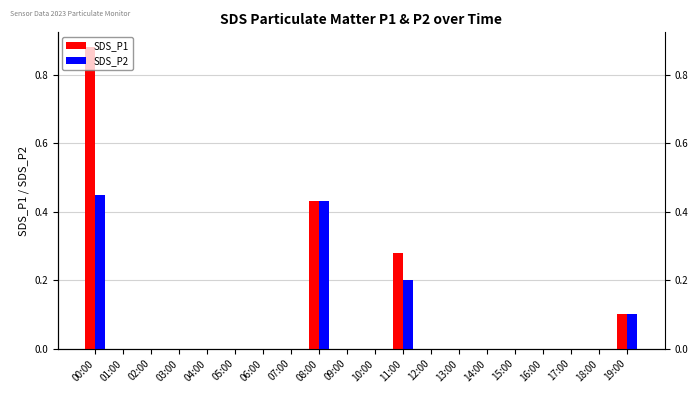

What position from the left is 02:00?

3